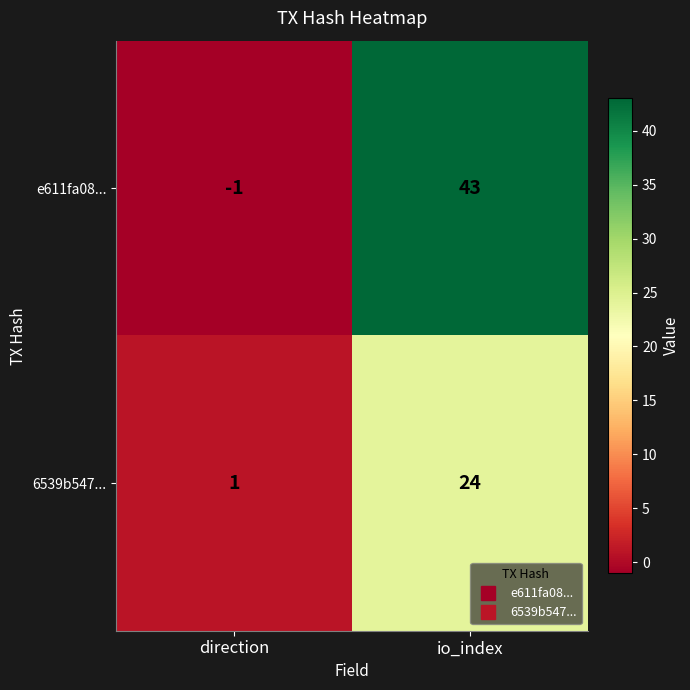

What is the difference between the 6539b547... values at io_index and direction?

23